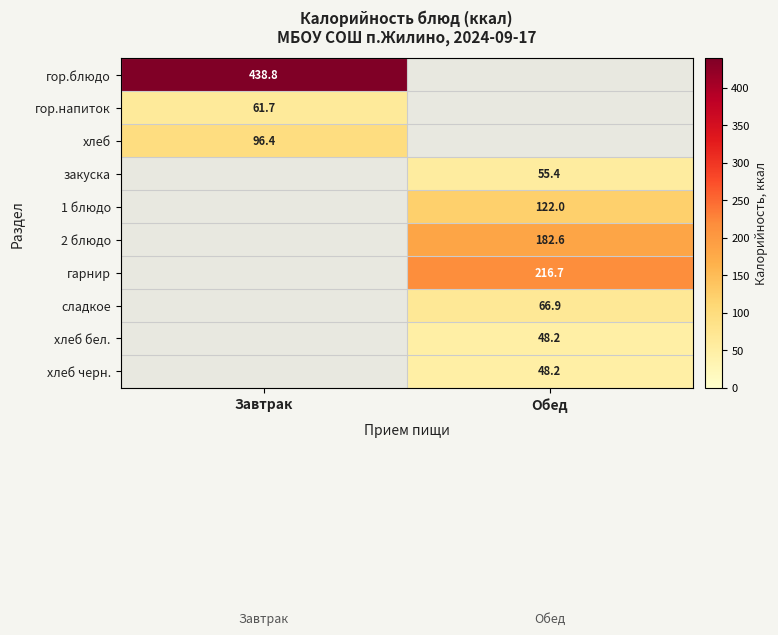

What is the total value across all series at Обед?

740.0